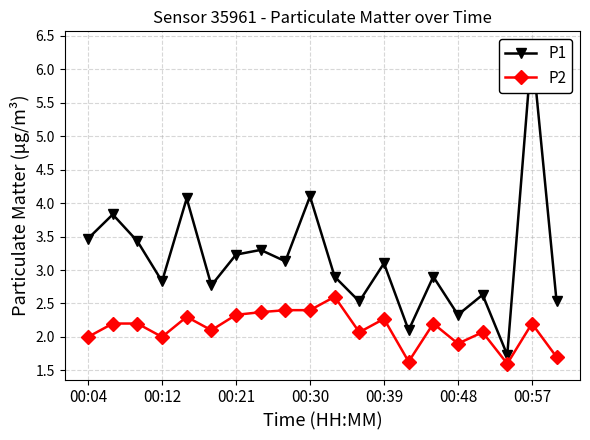

What is the difference between the second highest and minimum values in the P2 series?

0.8